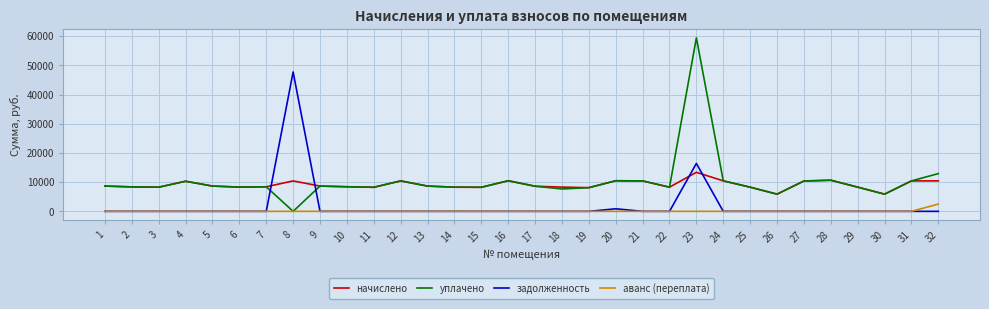

What is the total value across all series at 32?

25871.0